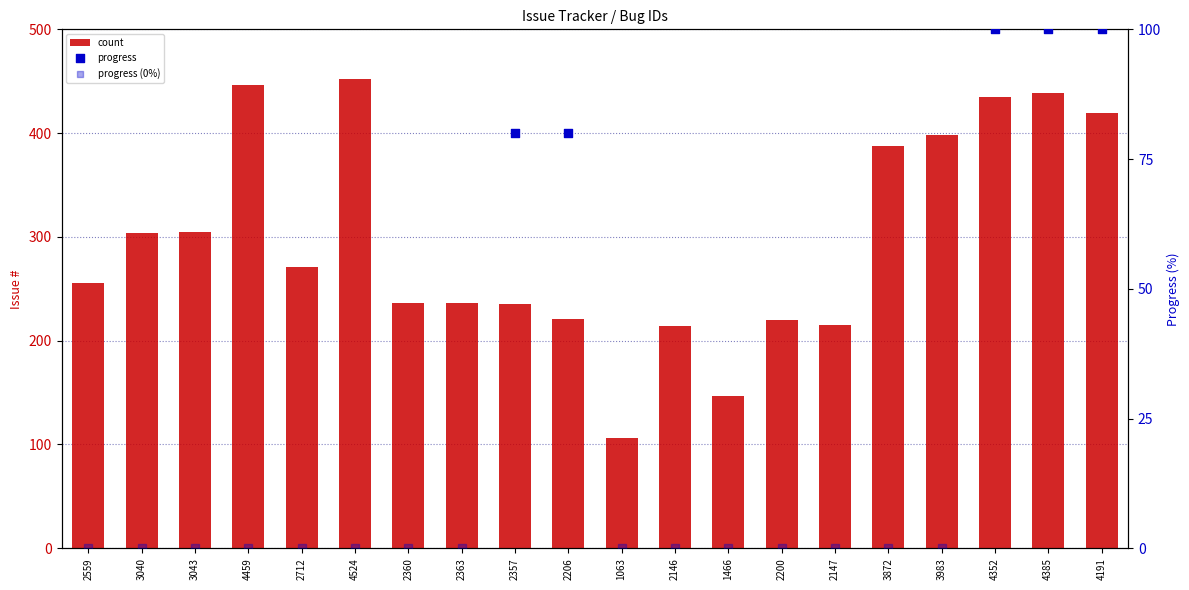

What is the change in value from 4459 to 1466?

-299.3